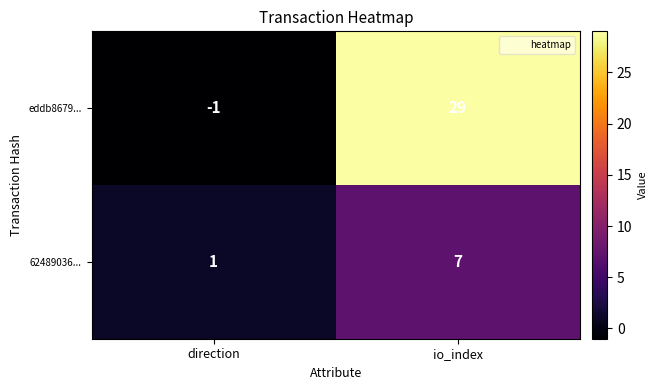

Is it true that eddb8679... equals 13 at io_index?

False